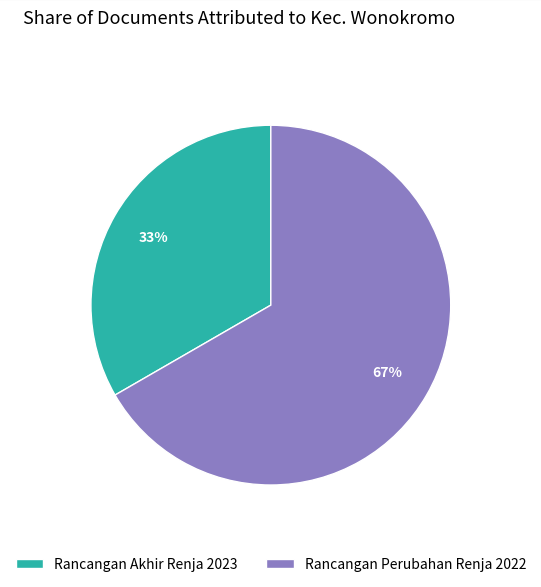

To the nearest percent, what portion does Rancangan Perubahan Renja 2022 represent?

67%